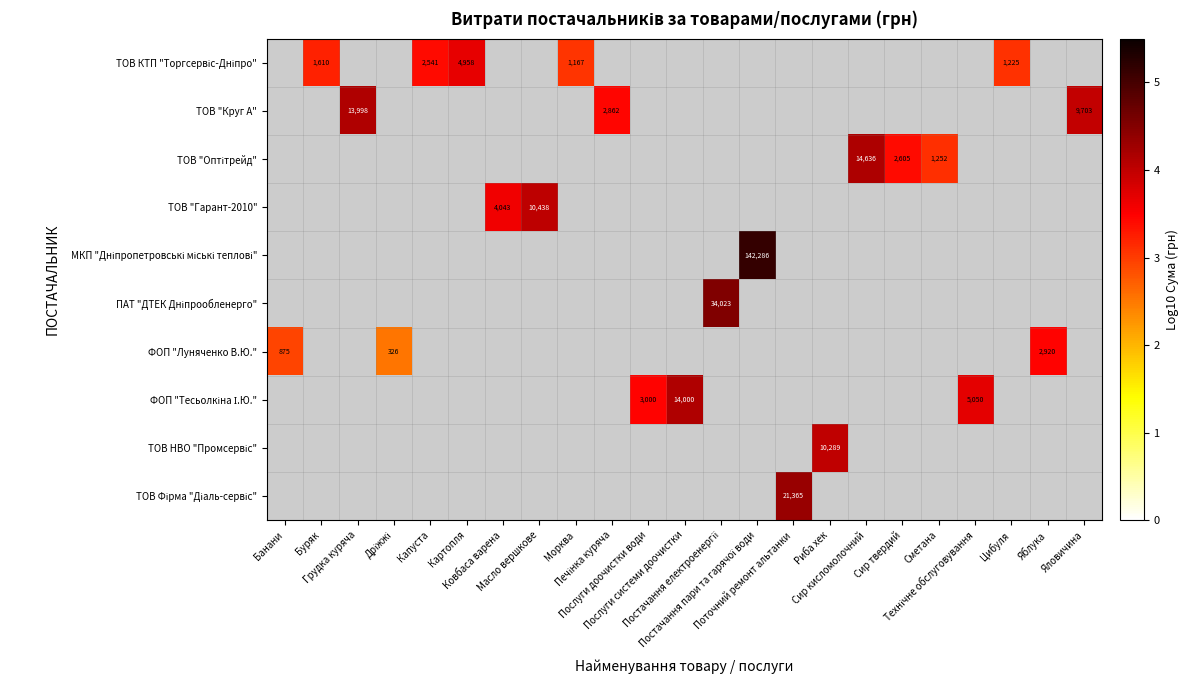

How many values in row_0 are above zero?

5